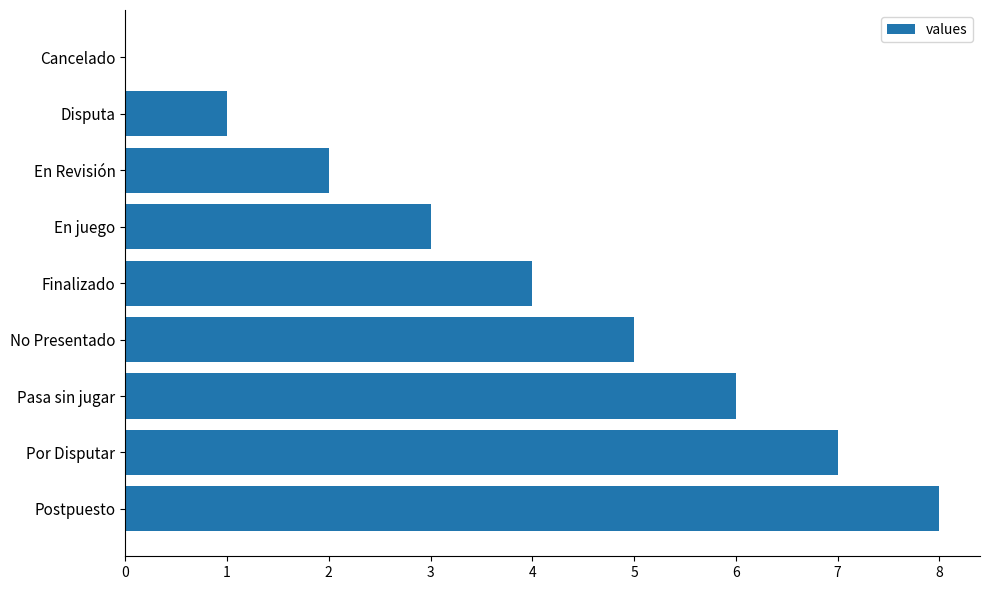

How many positive values are there?

8